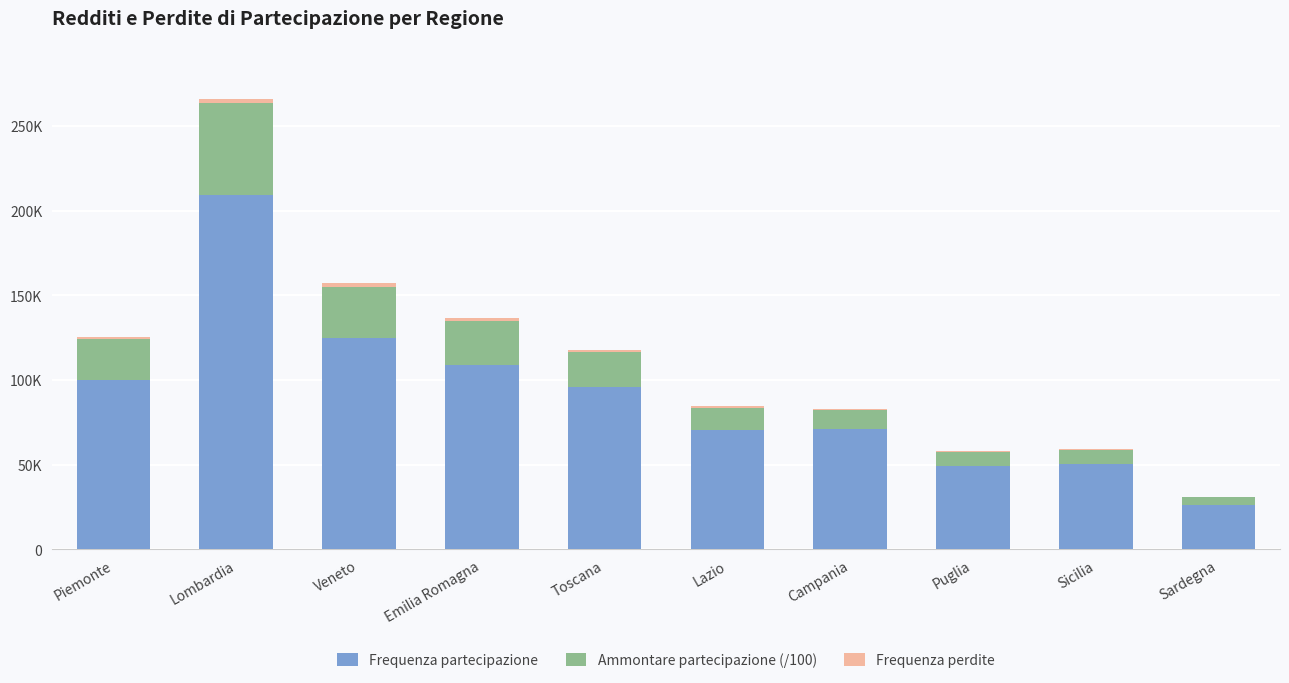

Are the bars grouped side by side (vs. stacked)?

No